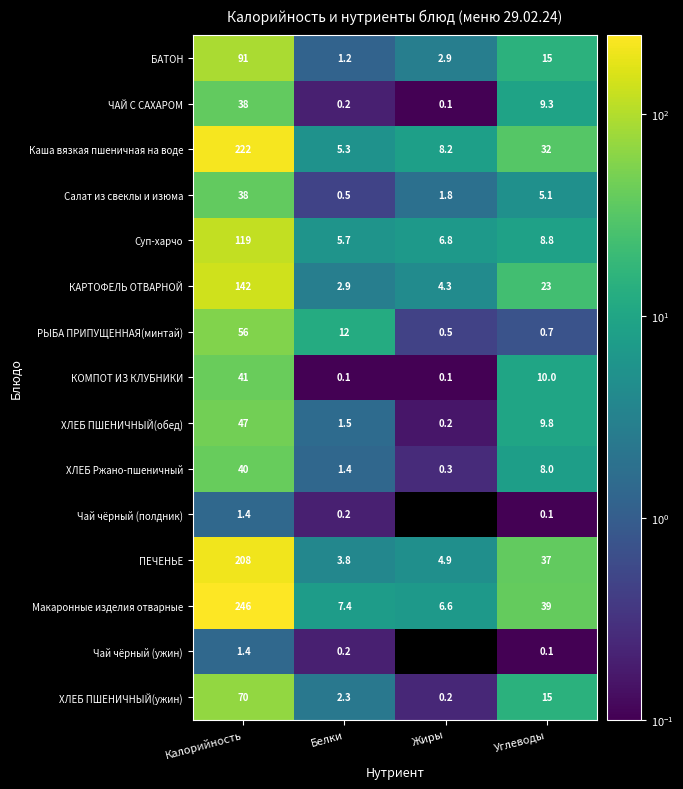

How many categories are shown in the chart?

4